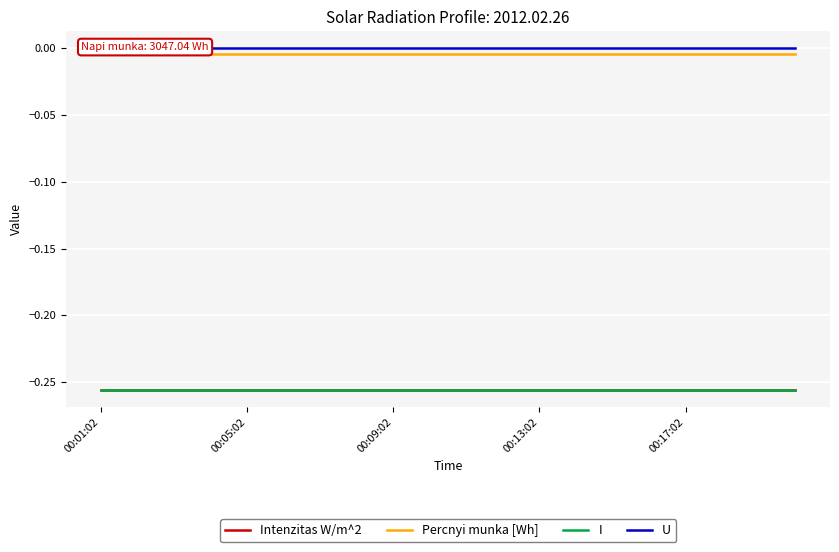

Is the value of Intenzitas W/m^2 at 10 greater than the value of I at 18?

No